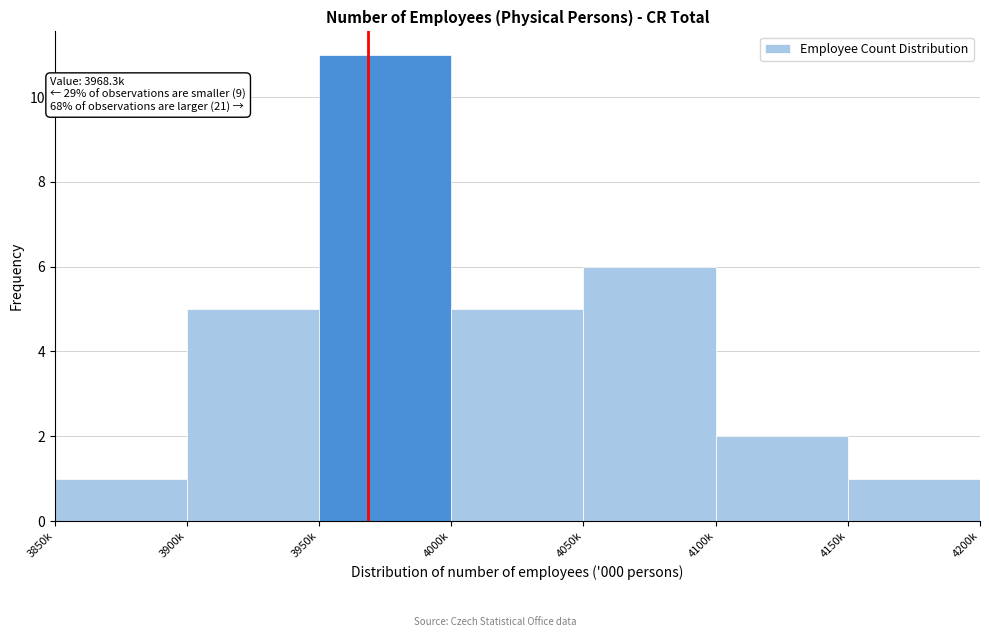

Reading right to left, what are all the values shown in this chart?

4150k=1	4100k=2	4050k=6	4000k=5	3950k=11	3900k=5	3850k=1